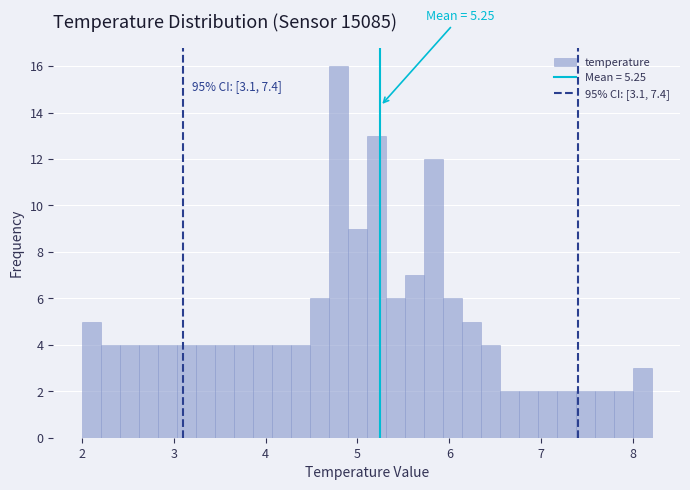

Around what value on the x-axis is the tallest bar? Give the approximate position of its centre, as read against the axis.

4.8